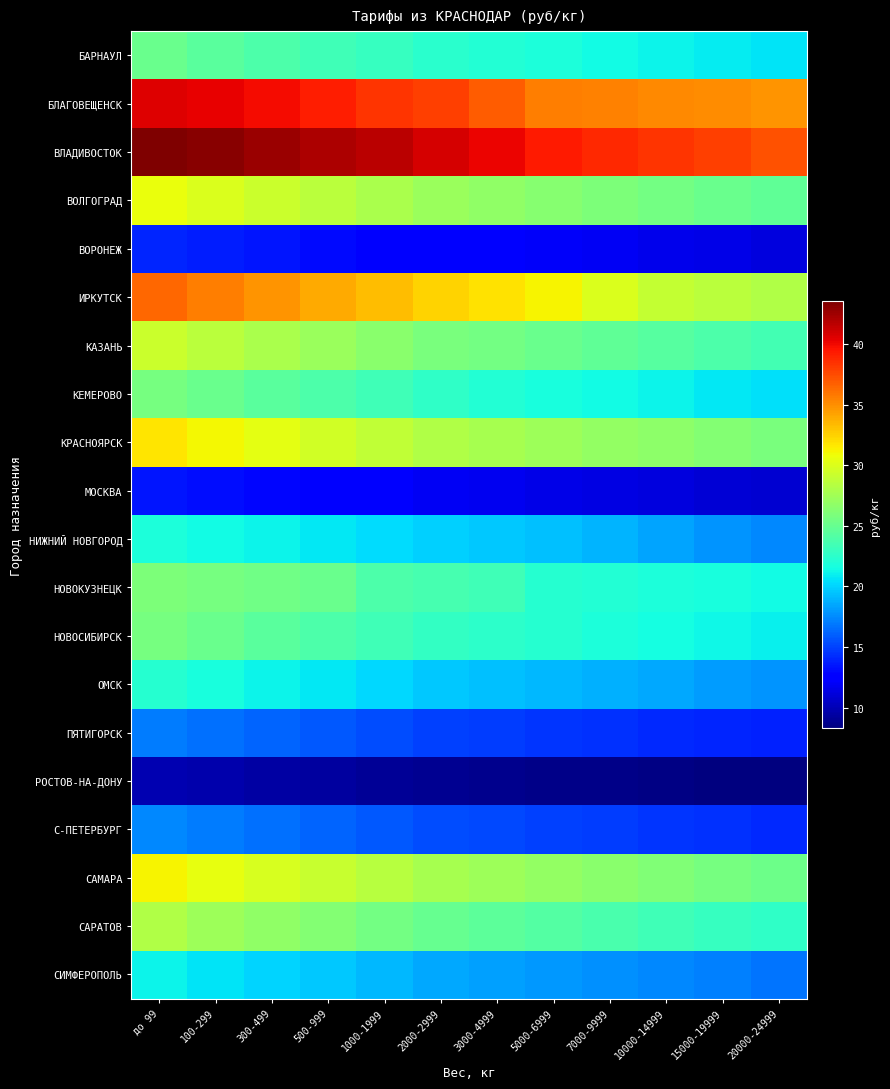

Which has a higher value, 5000-6999 or 10000-14999?

5000-6999